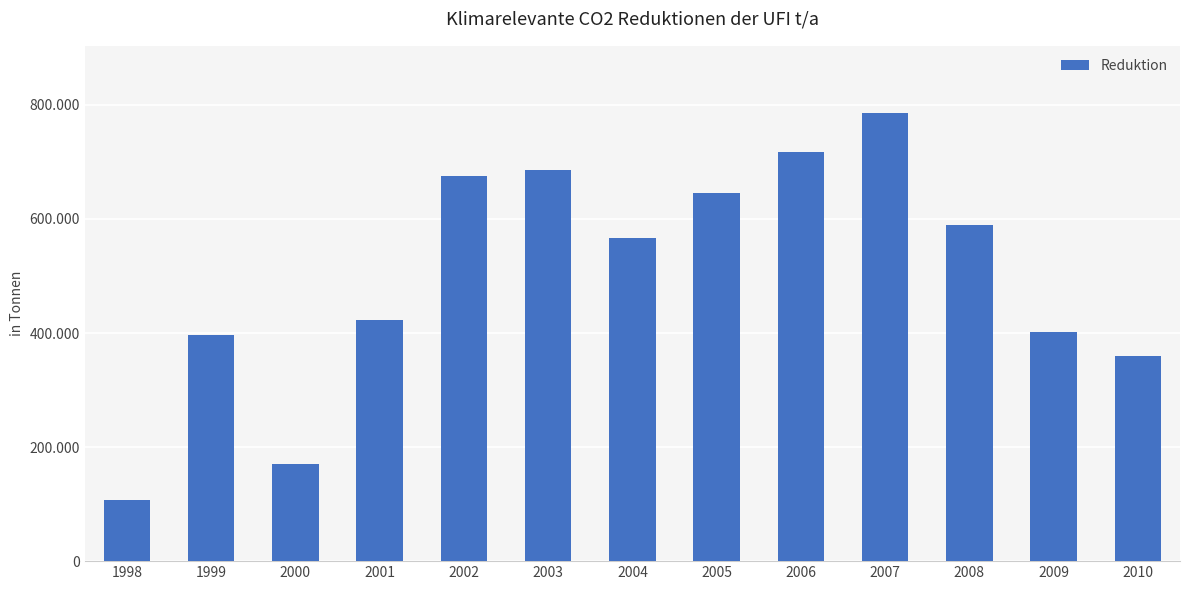

List the labels in order of value, largest first.

2007, 2006, 2003, 2002, 2005, 2008, 2004, 2001, 2009, 1999, 2010, 2000, 1998